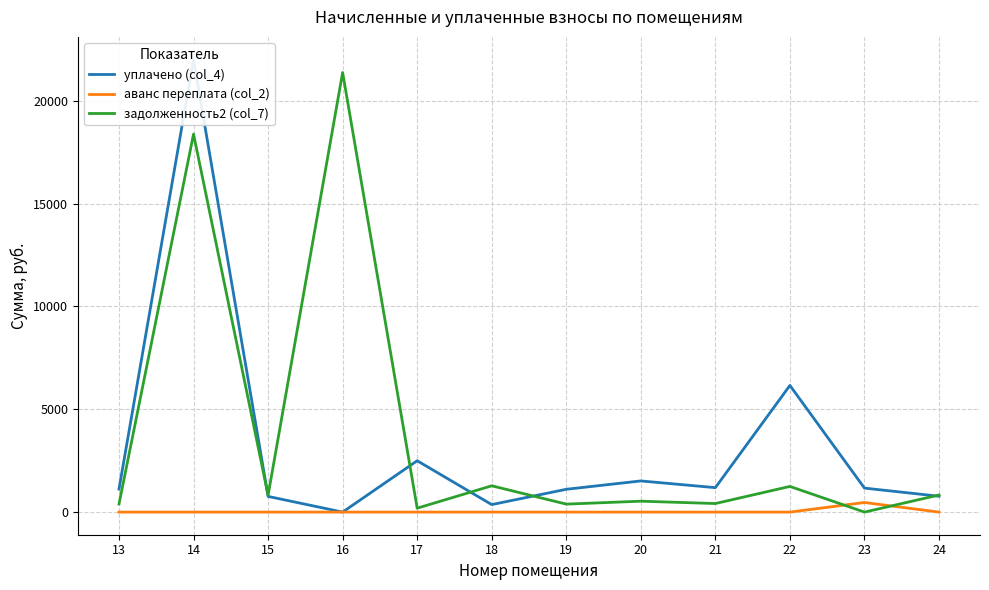

Does the chart display data point markers on the line(s)?

No